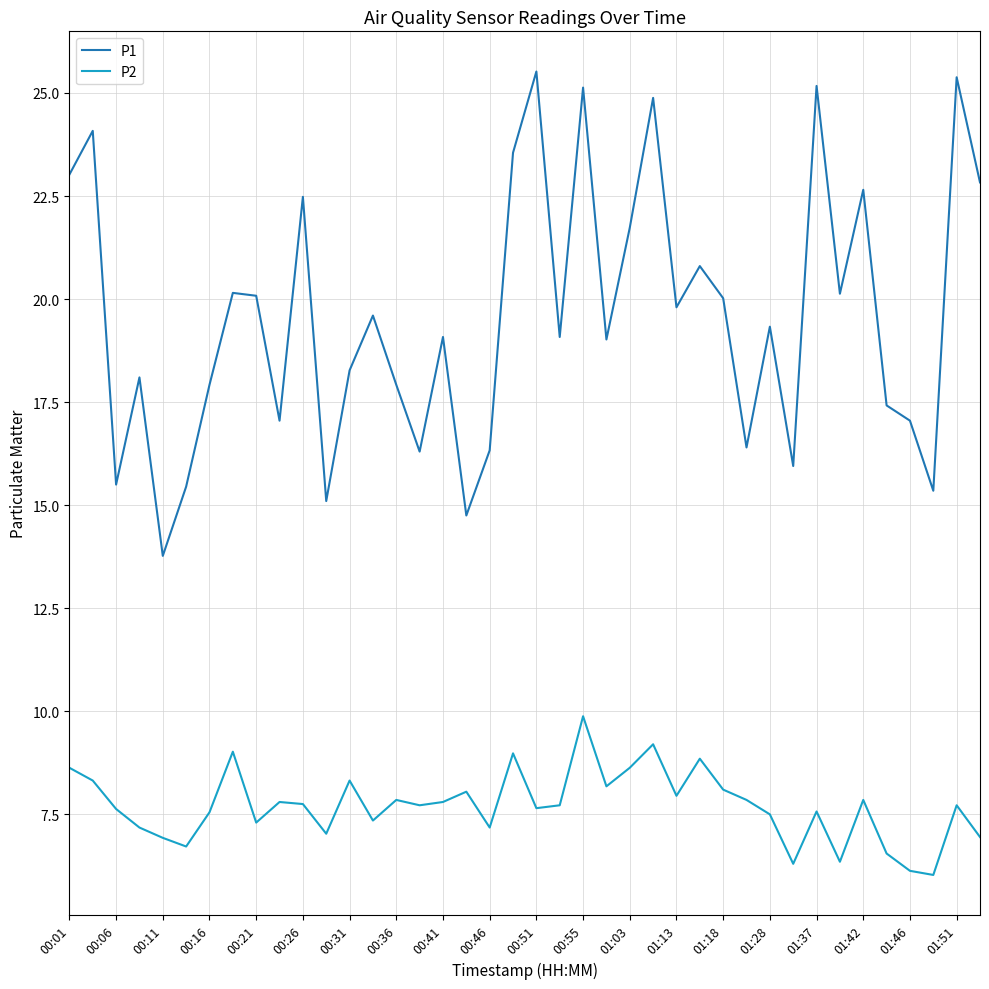

What is the maximum value for P2?

9.9